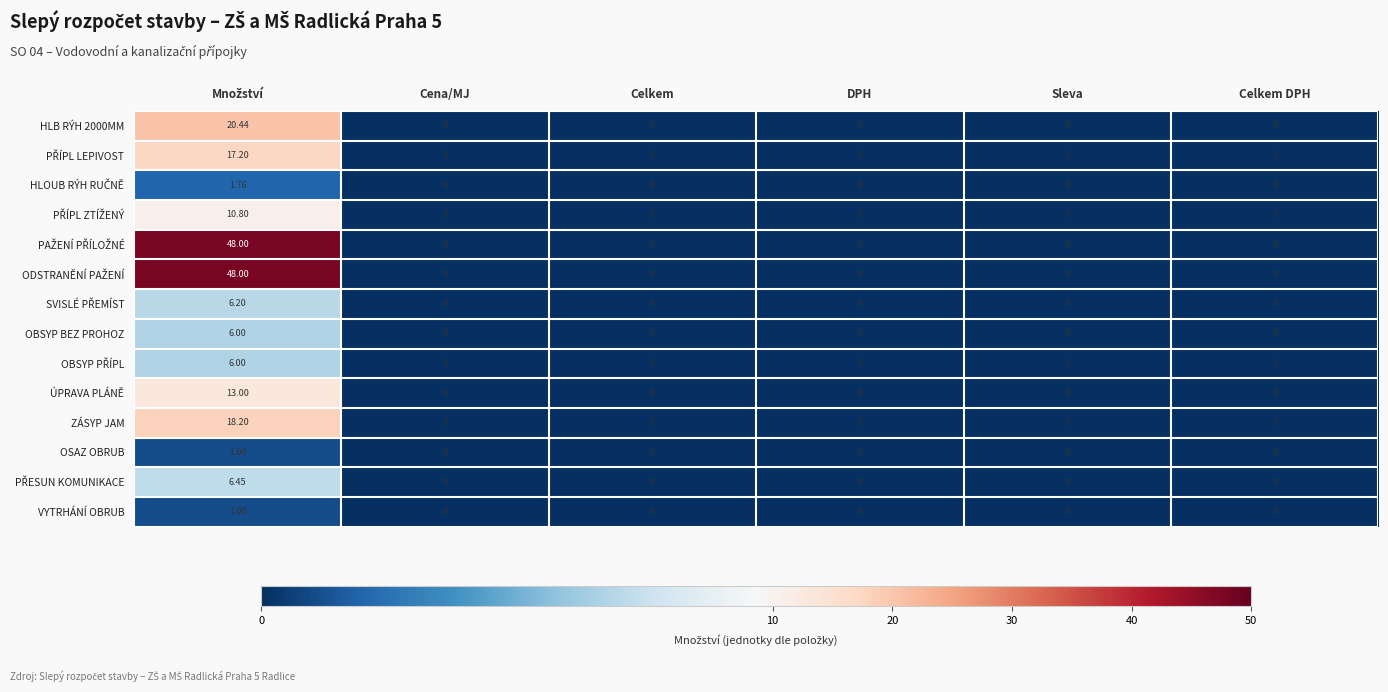

Count the number of data series in this chart.

14